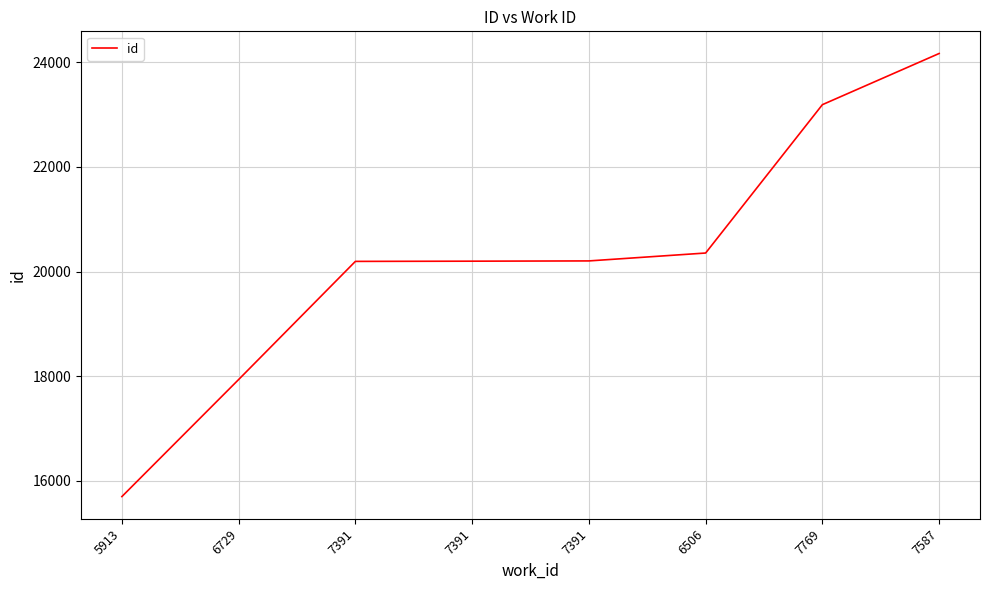

Reading left to right, list all the values displayed in this chart.

5913=15695	6729=17934	7391=20194	7391=20198	7391=20203	6506=20354	7769=23192	7587=24171